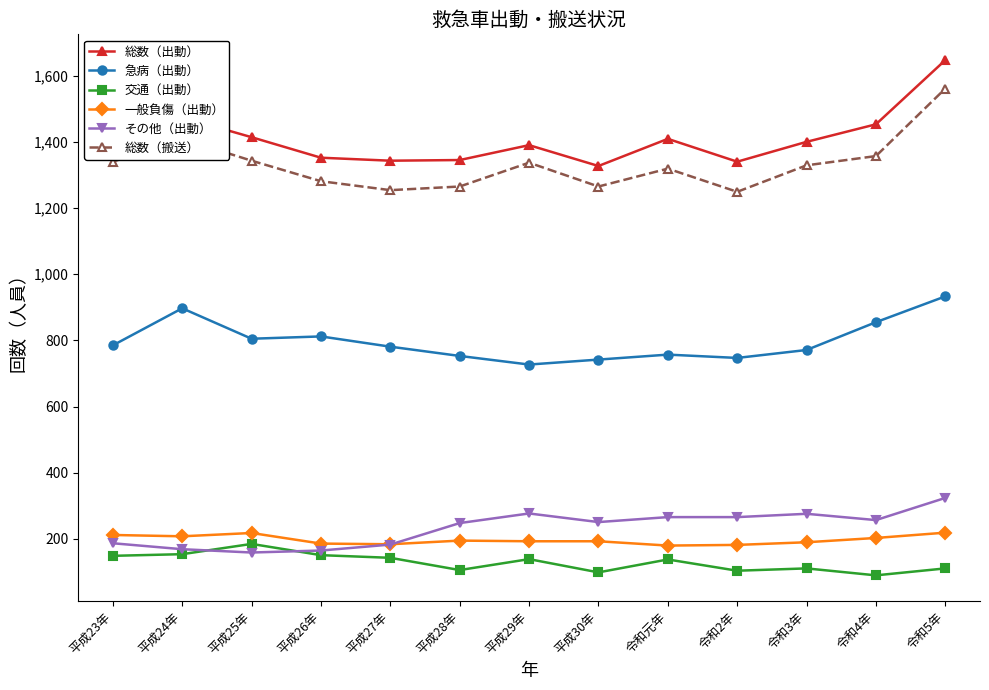

At which category does 総数（出動） reach its first local peak?

平成24年